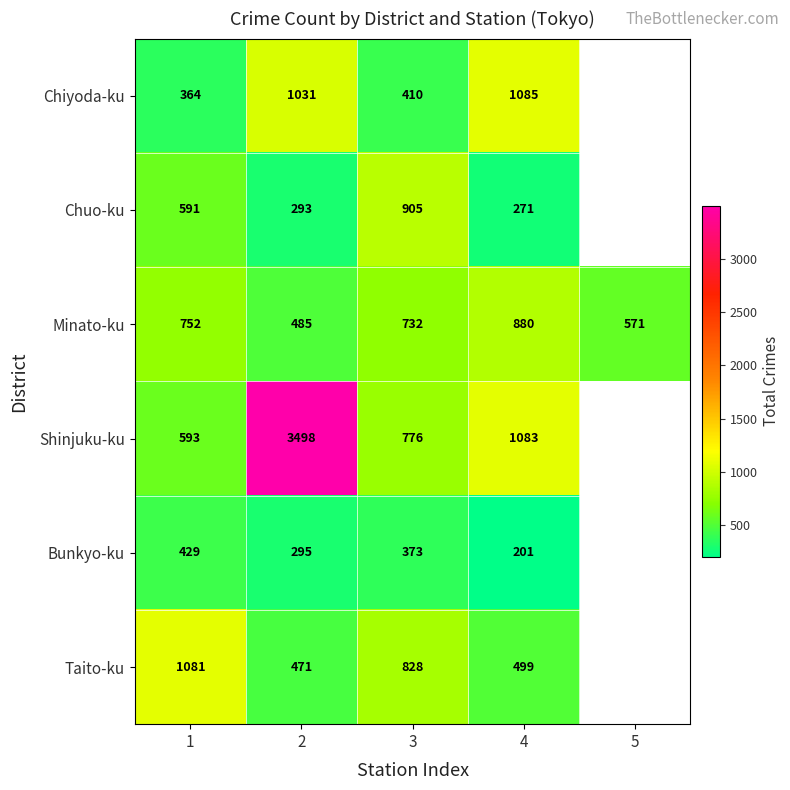

What is the spread (max minus min) of values at 1?

717